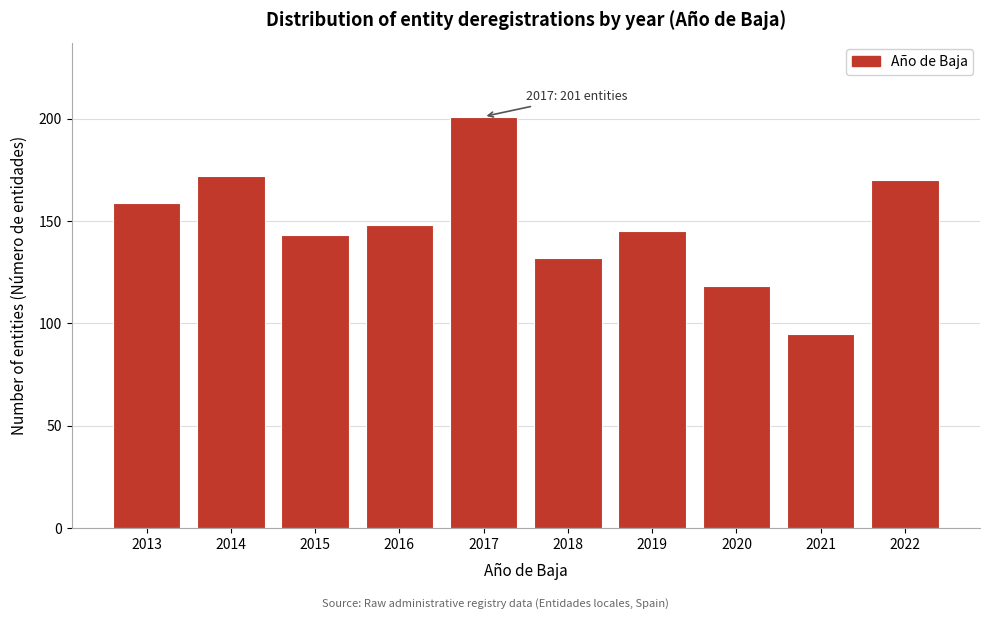

Reading left to right, extract all data points from this chart.

2013=159	2014=172	2015=143	2016=148	2017=201	2018=132	2019=145	2020=118	2021=95	2022=170